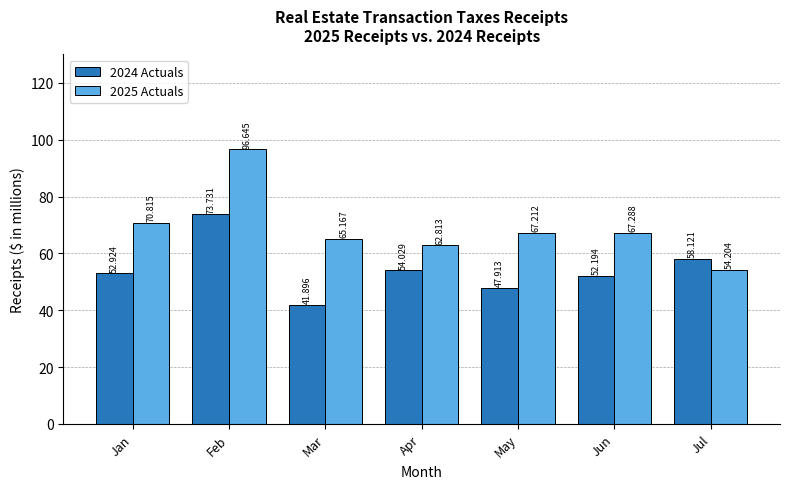

What is the value of the 2025 Actuals bar at the 5th from the left?

67.2